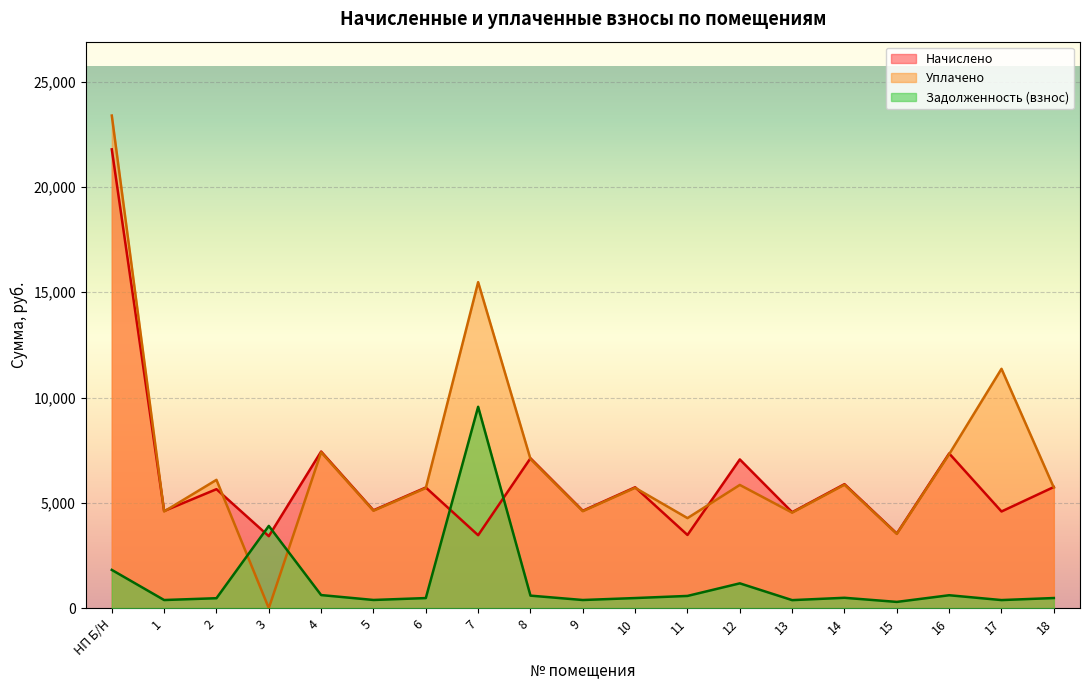

Which series ends up on top after the final intersection of Уплачено and Задолженность (взнос)?

Уплачено